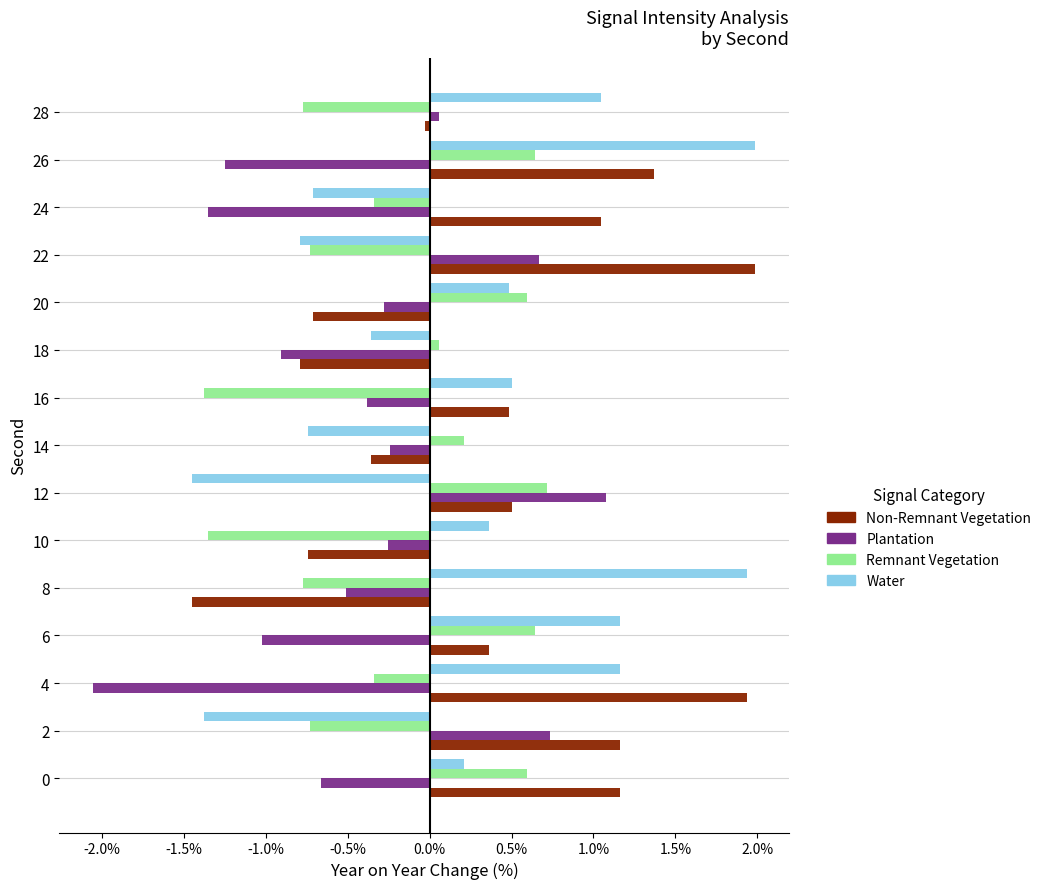

What is the difference between the highest and lowest values at 20?

1.3